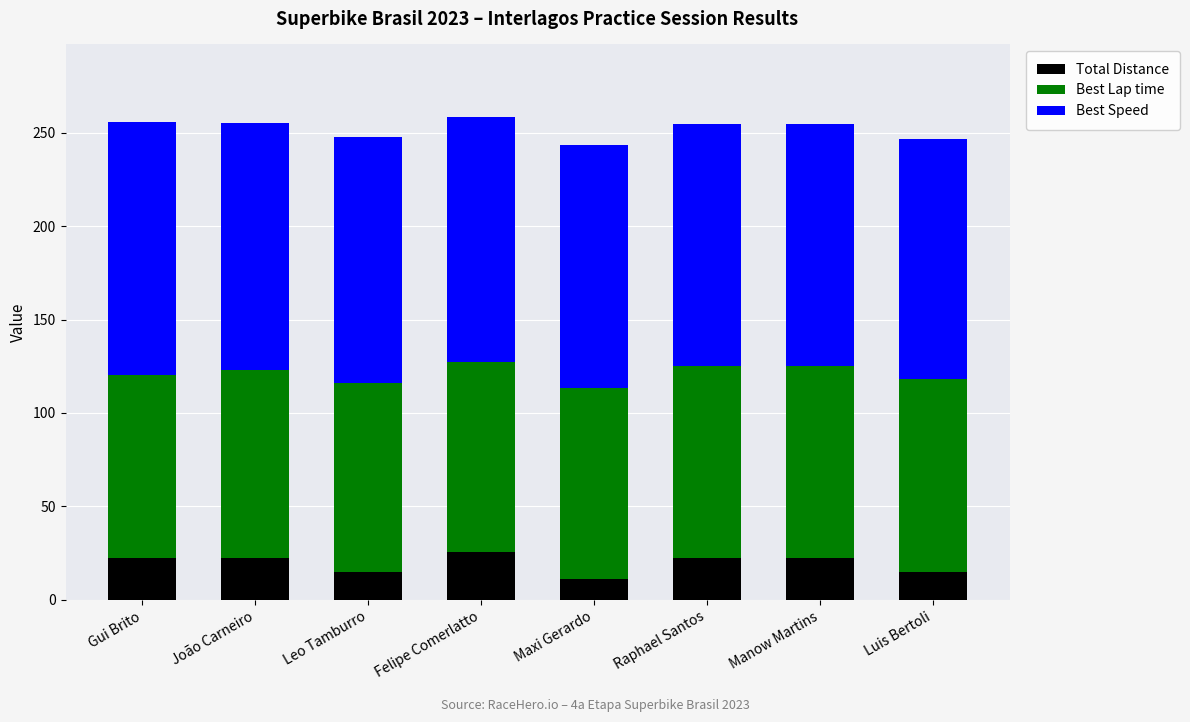

What is the approximate value of Total Distance at Felipe Comerlatto?

25.9